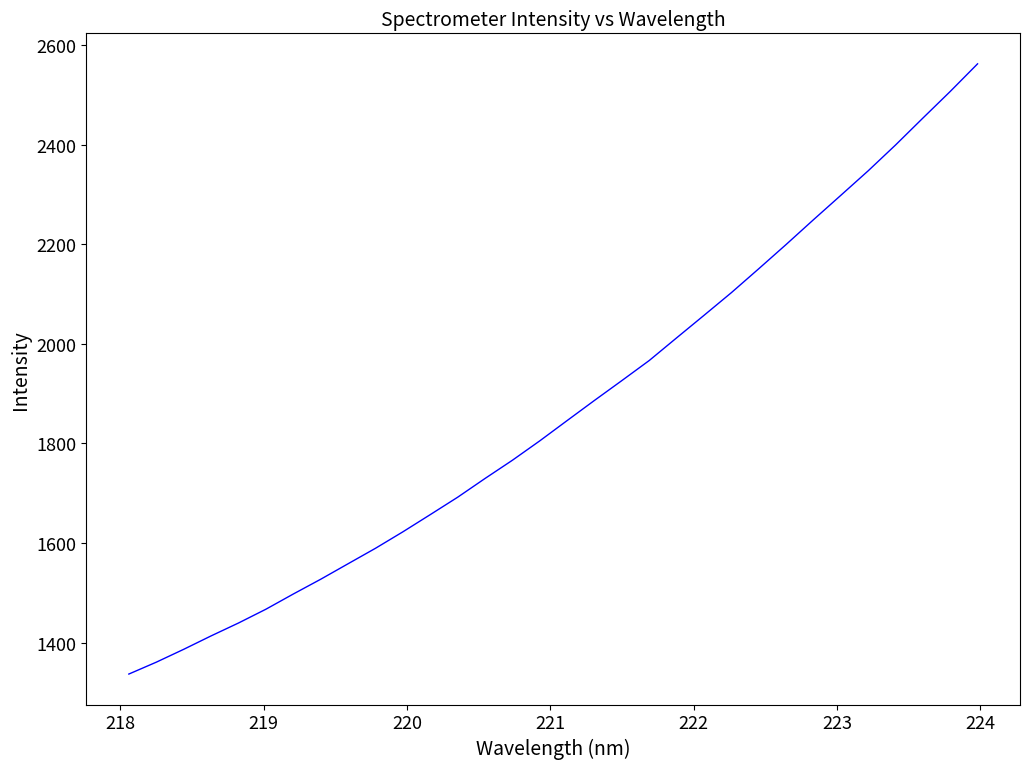

What is the minimum value shown in the chart?

1336.8